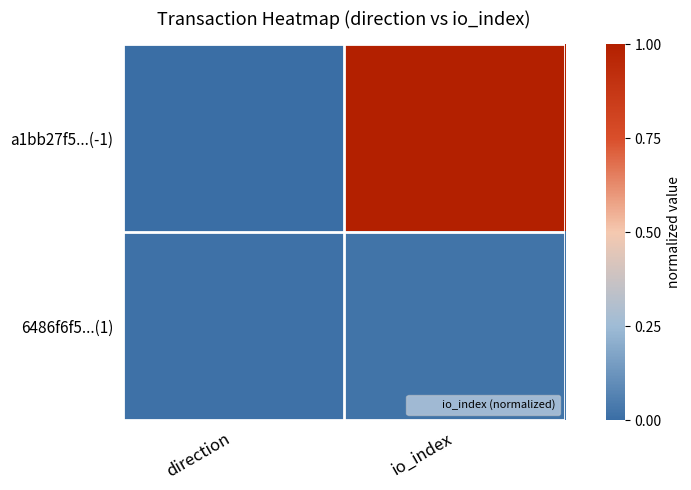

What is the total value across all series at io_index?

1.0